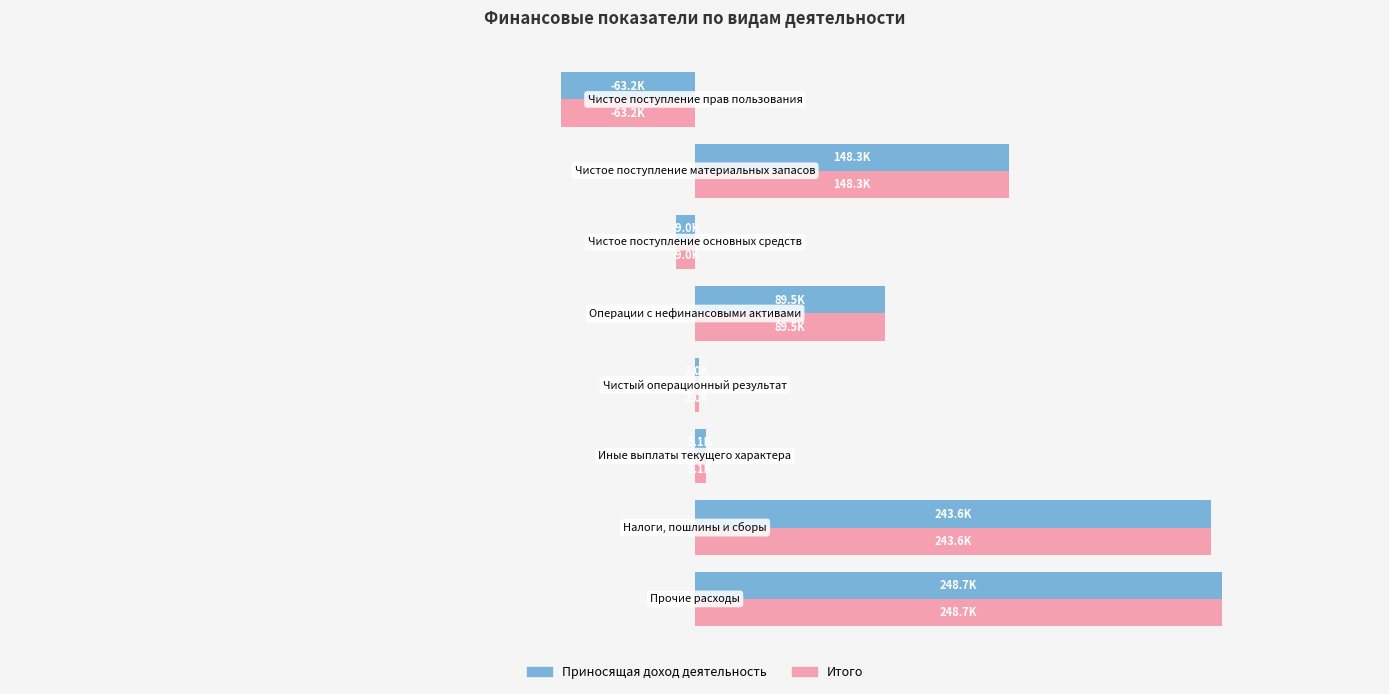

What are all the series names shown in the legend?

Приносящая доход деятельность, Итого